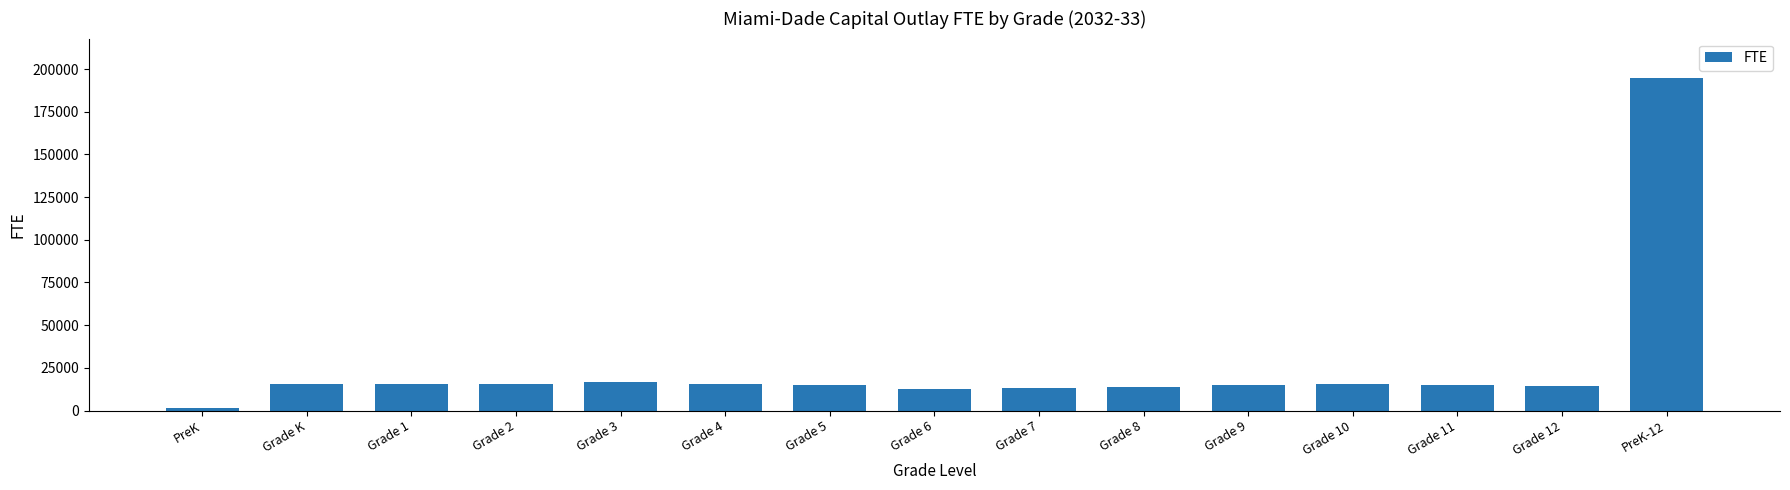

Is it true that the value at Grade 3 is 16534.2?

True